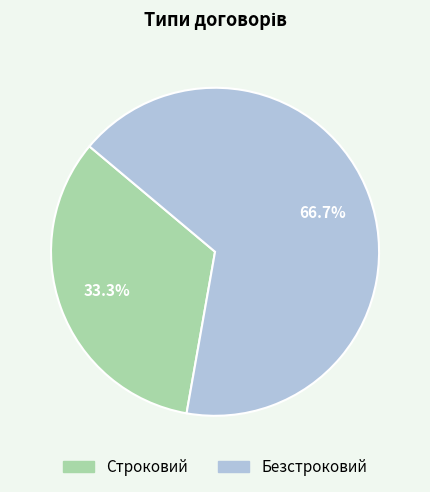

To the nearest percent, what percentage of the pie is Строковий?

33%